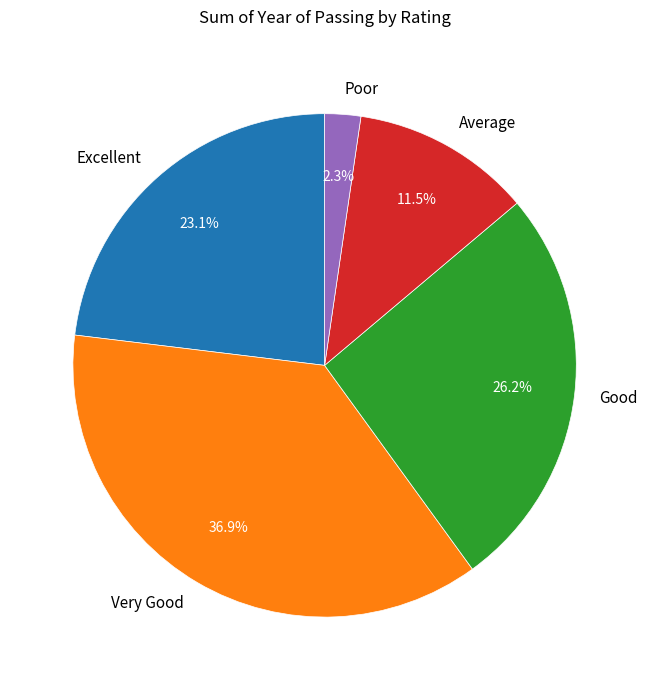

To the nearest percent, what is the difference between the largest and smallest slice percentages?

35%